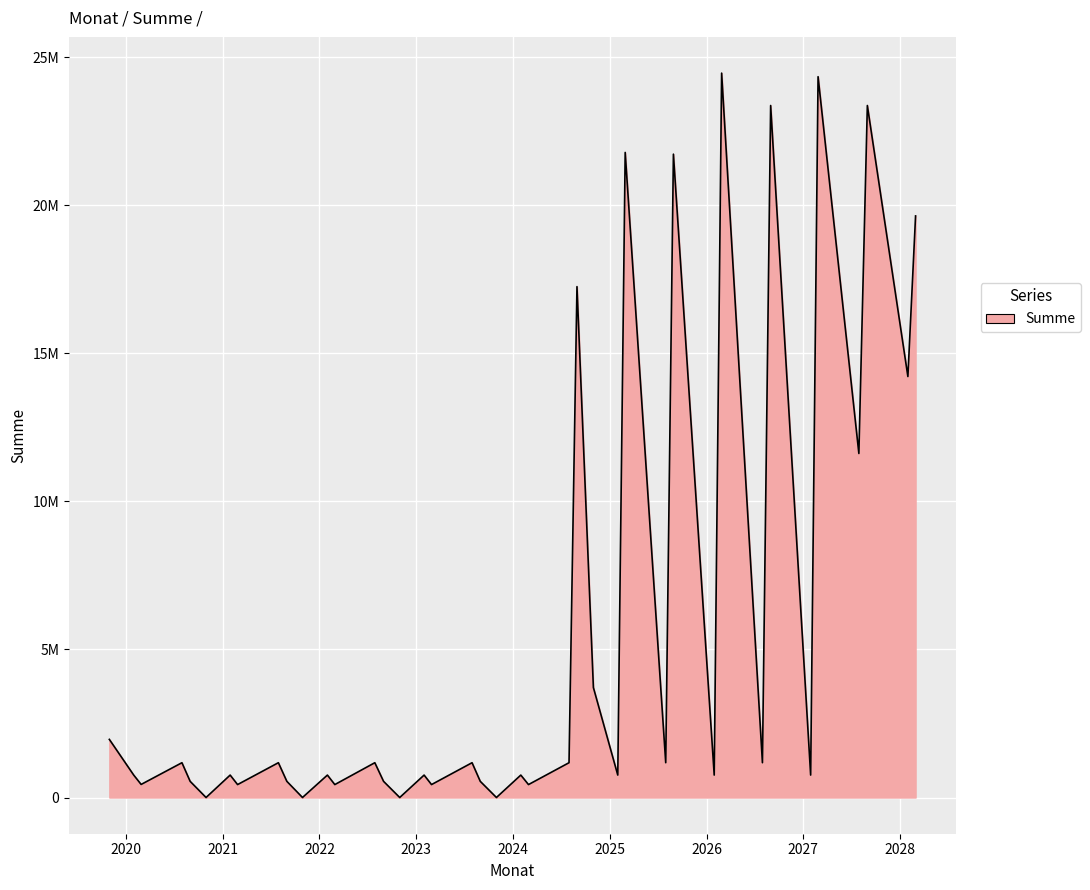

Which category has the highest value across all series?

2026-02-27